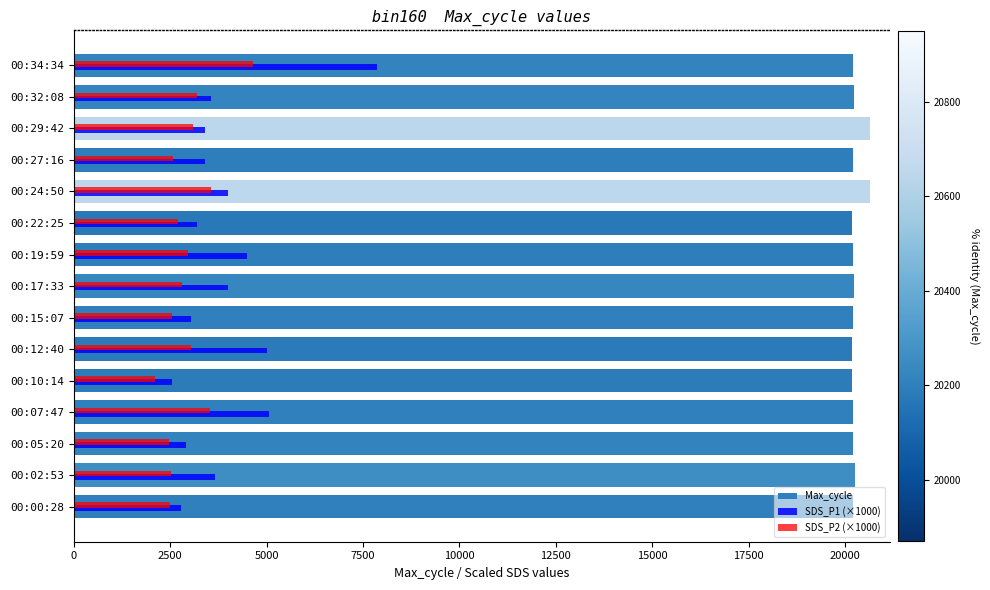

What is the spread (max minus min) of values at 00:22:25?

17470